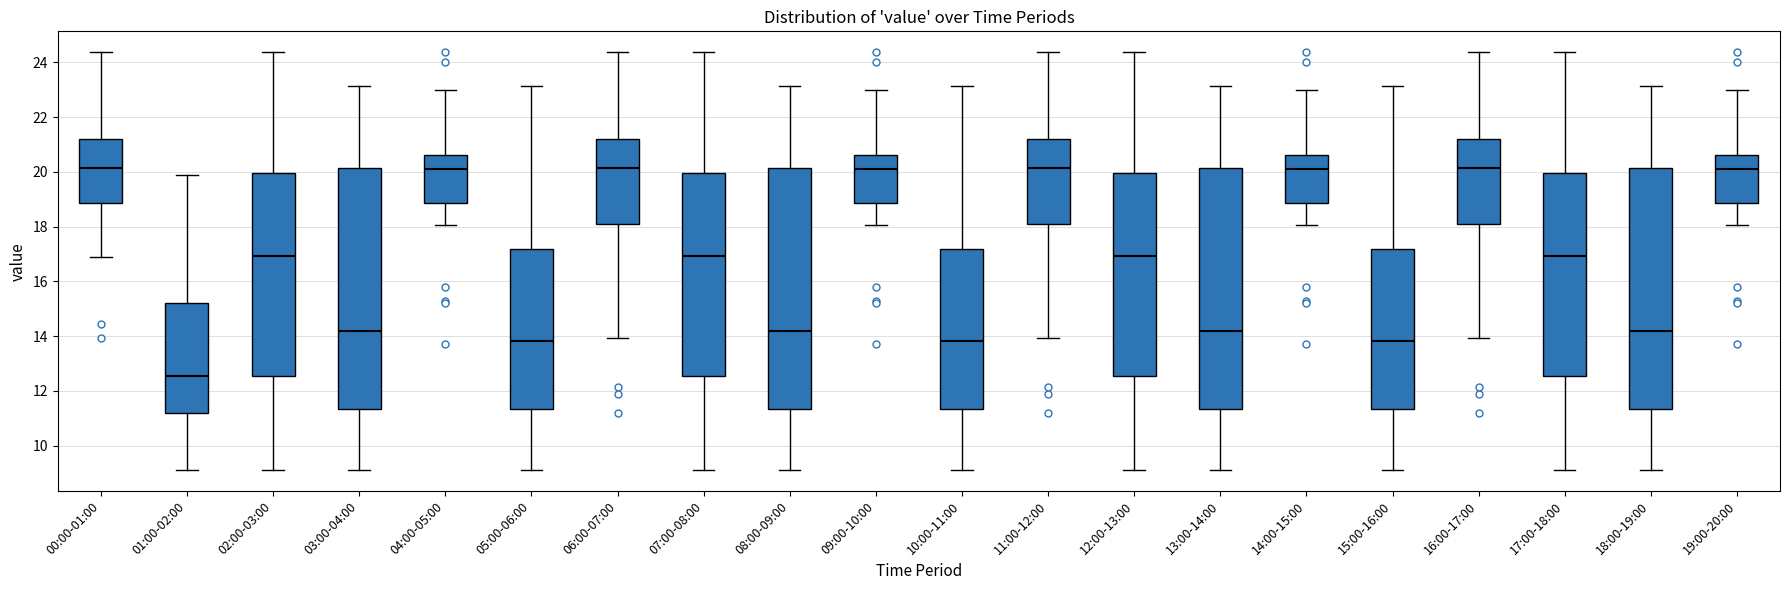

Reading left to right, read every box against the y-axis: the position of its median line, the range the box covers, and the ends of its whiskers. The values are not printed on the chart, so give them approximately, as read against the axis.

00:00-01:00: median 20.2, box 18.8 to 21.2, whiskers 17.0 to 24.4
01:00-02:00: median 12.6, box 11.2 to 15.2, whiskers 9.2 to 19.8
02:00-03:00: median 17.0, box 12.6 to 20.0, whiskers 9.2 to 24.4
03:00-04:00: median 14.2, box 11.4 to 20.2, whiskers 9.2 to 23.2
04:00-05:00: median 20.2, box 18.8 to 20.6, whiskers 18.0 to 23.0
05:00-06:00: median 13.8, box 11.4 to 17.2, whiskers 9.2 to 23.2
06:00-07:00: median 20.2, box 18.2 to 21.2, whiskers 14.0 to 24.4
07:00-08:00: median 17.0, box 12.6 to 20.0, whiskers 9.2 to 24.4
08:00-09:00: median 14.2, box 11.4 to 20.2, whiskers 9.2 to 23.2
09:00-10:00: median 20.2, box 18.8 to 20.6, whiskers 18.0 to 23.0
10:00-11:00: median 13.8, box 11.4 to 17.2, whiskers 9.2 to 23.2
11:00-12:00: median 20.2, box 18.2 to 21.2, whiskers 14.0 to 24.4
12:00-13:00: median 17.0, box 12.6 to 20.0, whiskers 9.2 to 24.4
13:00-14:00: median 14.2, box 11.4 to 20.2, whiskers 9.2 to 23.2
14:00-15:00: median 20.2, box 18.8 to 20.6, whiskers 18.0 to 23.0
15:00-16:00: median 13.8, box 11.4 to 17.2, whiskers 9.2 to 23.2
16:00-17:00: median 20.2, box 18.2 to 21.2, whiskers 14.0 to 24.4
17:00-18:00: median 17.0, box 12.6 to 20.0, whiskers 9.2 to 24.4
18:00-19:00: median 14.2, box 11.4 to 20.2, whiskers 9.2 to 23.2
19:00-20:00: median 20.2, box 18.8 to 20.6, whiskers 18.0 to 23.0